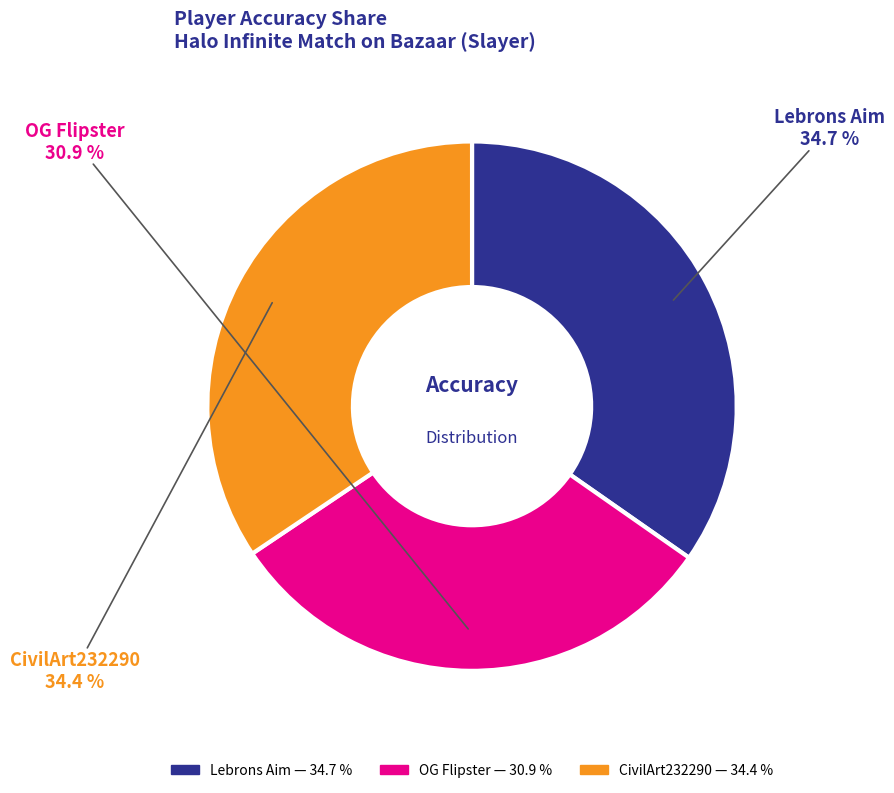

How much of the chart is everything except Lebrons Aim?

65.3%